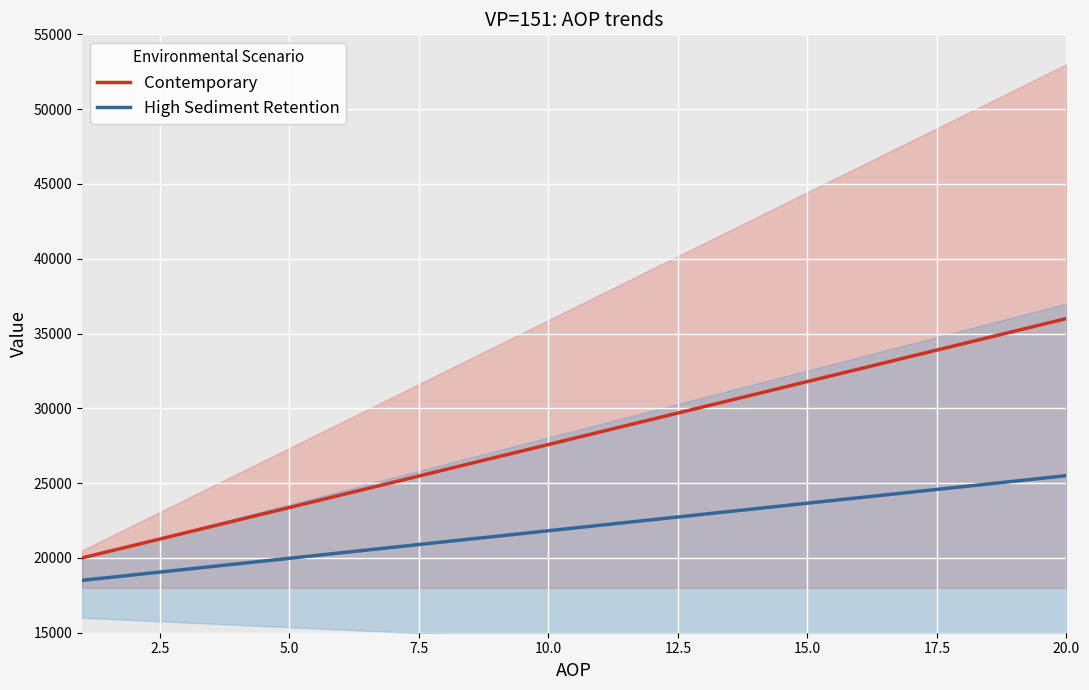

At which label does Contemporary reach its peak?

20.0